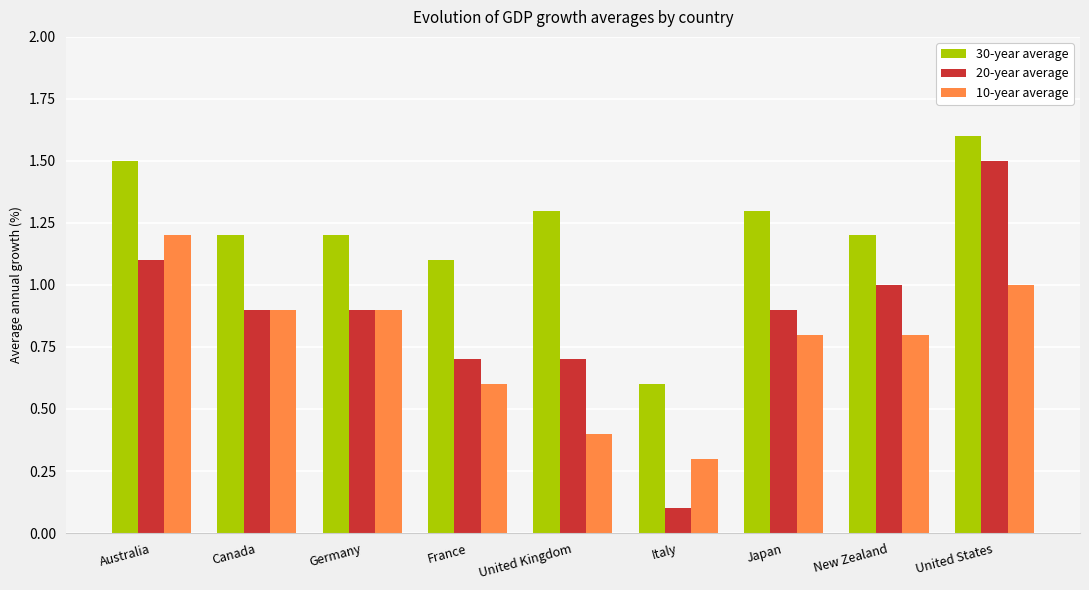

What is the label of the 6th bar from the left?

Italy